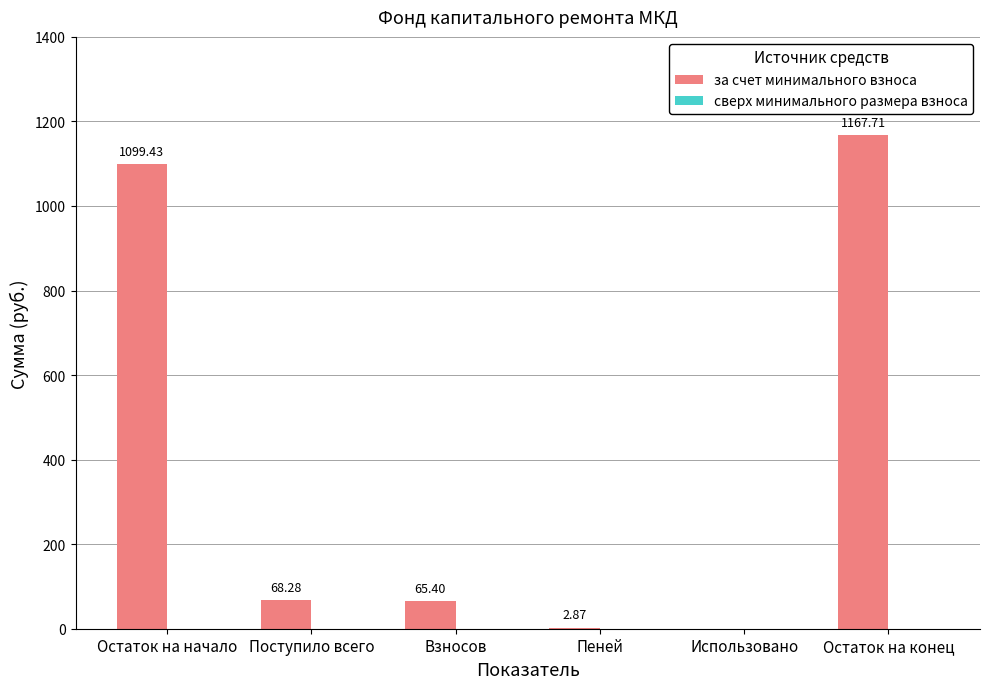

What is the sum of all values?

2403.7